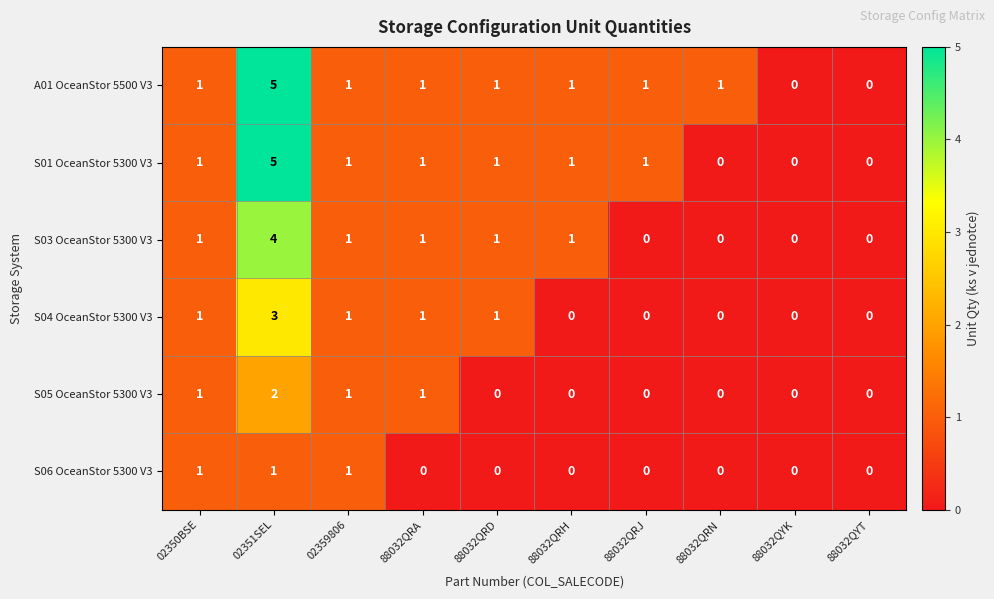

Which category has the highest value in the S04 OceanStor 5300 V3 series?

02351SEL